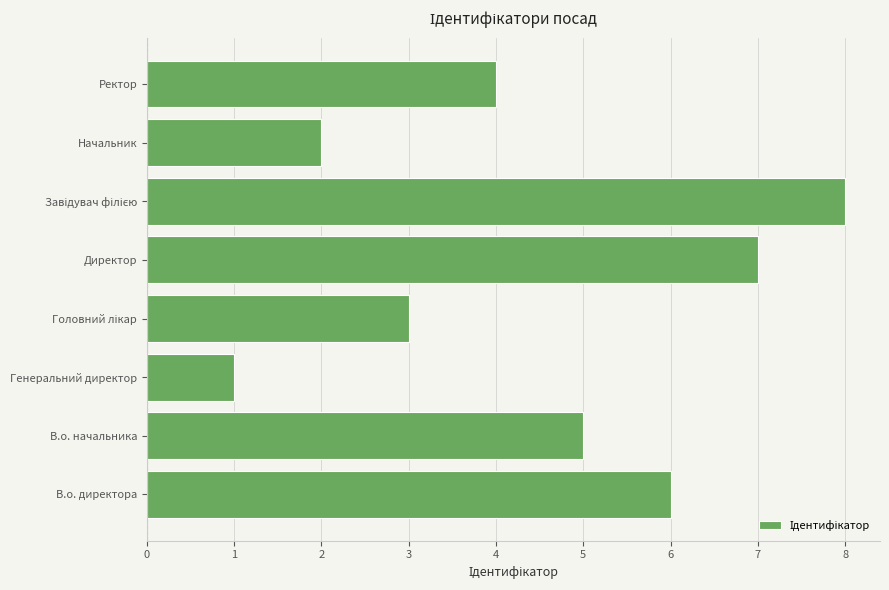

Reading bottom to top, what are all the values shown in this chart?

6	5	1	3	7	8	2	4